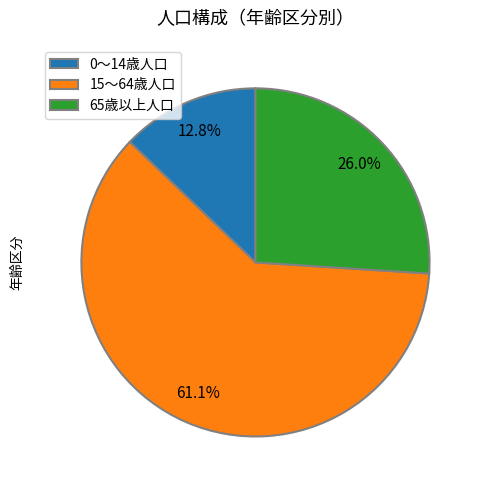

To the nearest percent, what is the average slice percentage?

33%